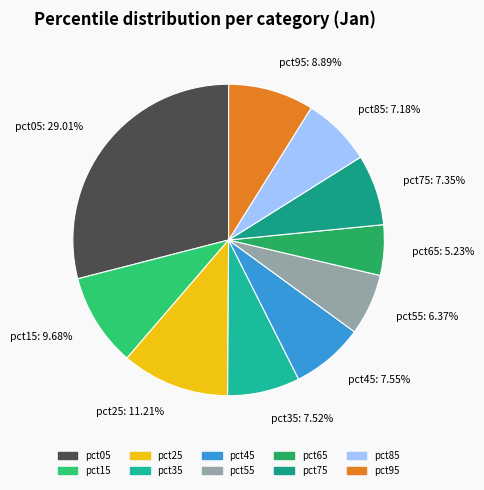

Which has a higher value, pct85 or pct55?

pct85